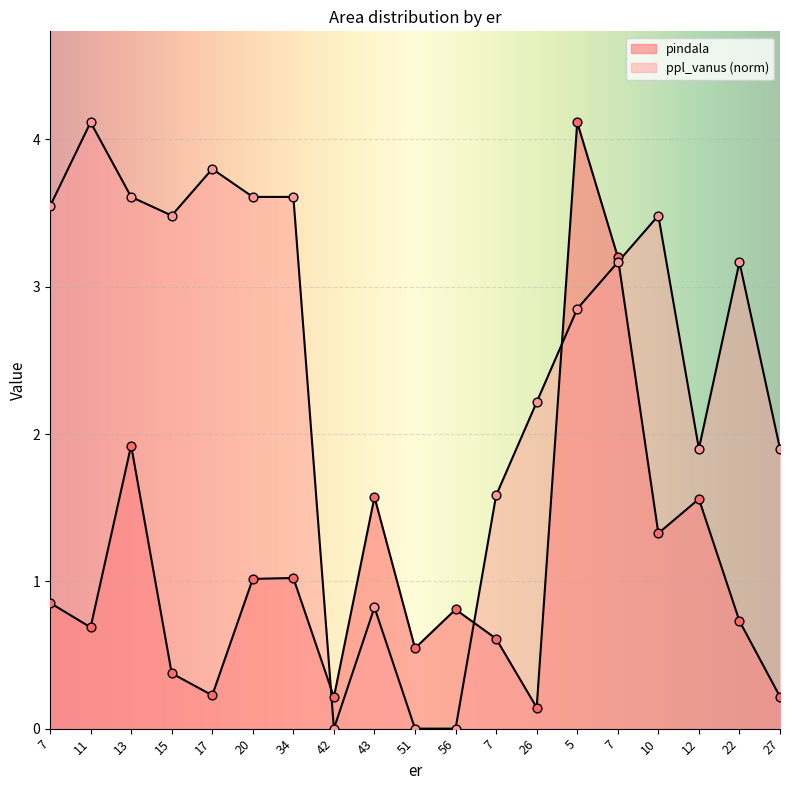

Which series has the widest spread of Y values?

ppl_vanus